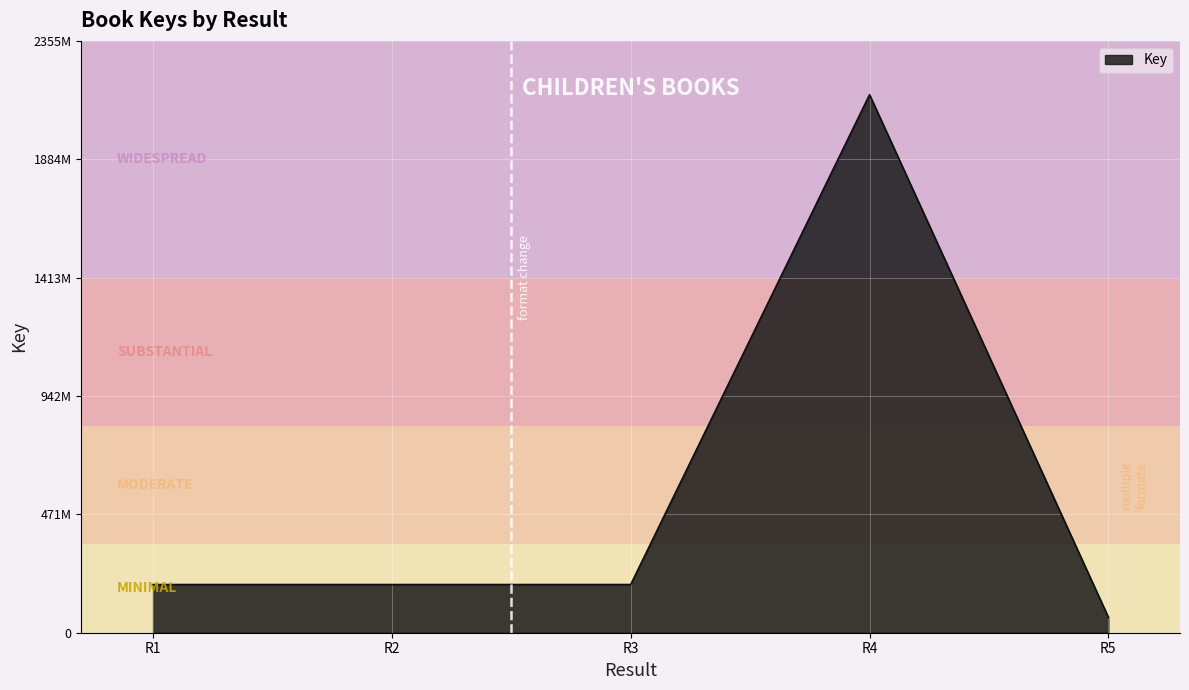

What is the value of the 2nd point from the left?

191750811